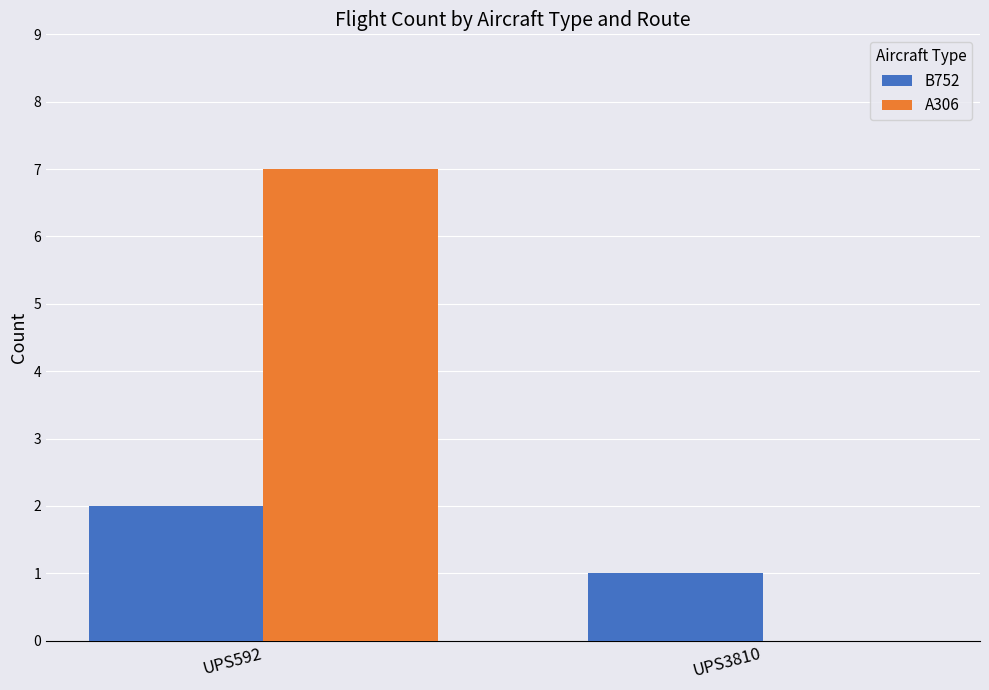

What is the highest value of the A306 series?

7